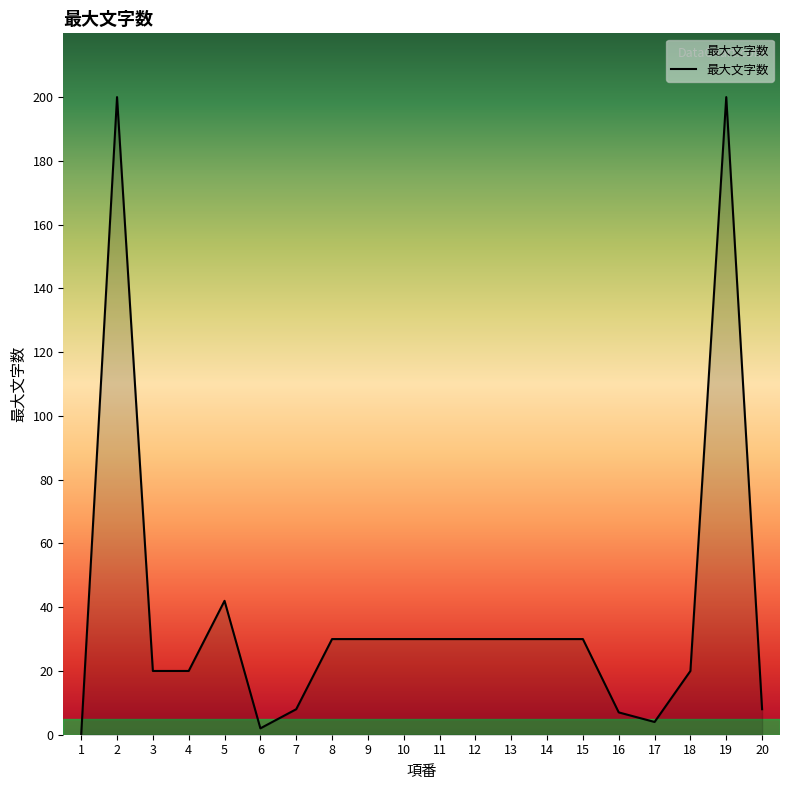

Is it true that the value at 3 is 20?

True